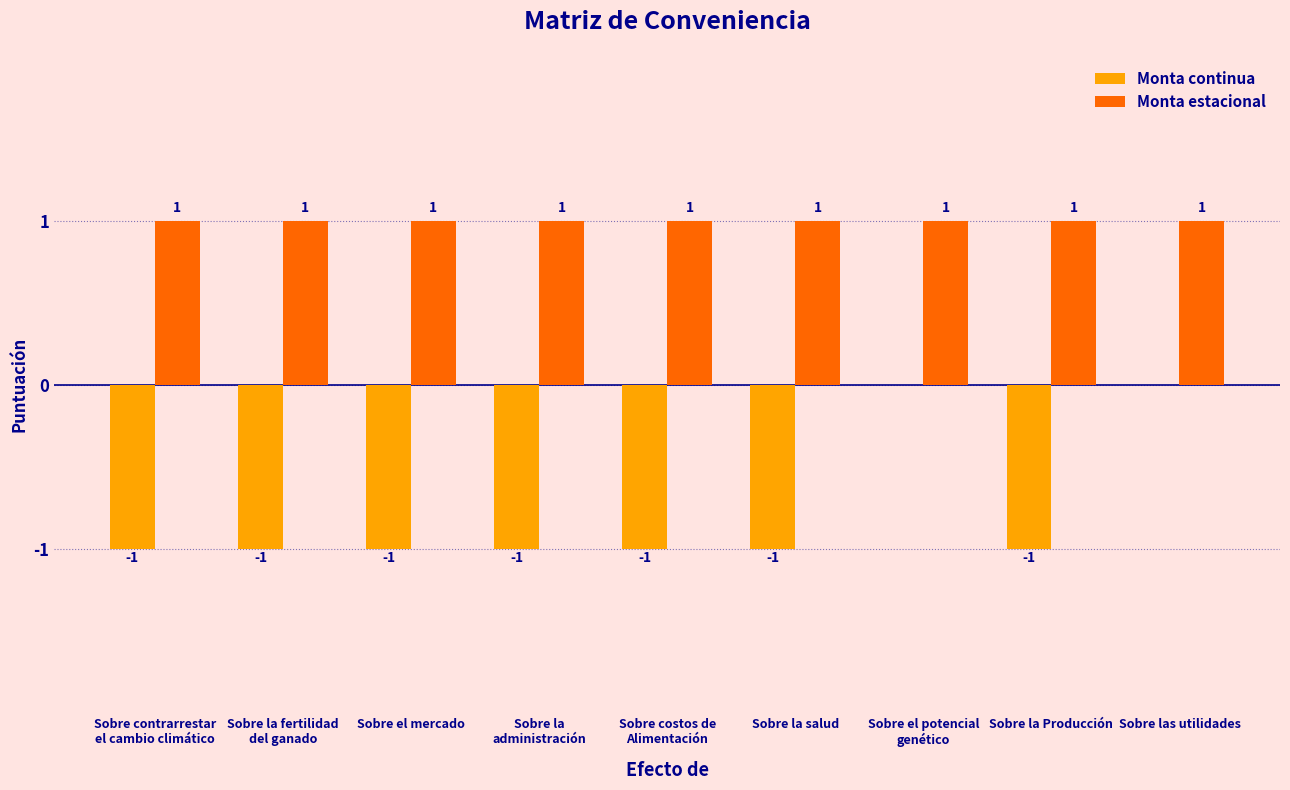

Is the value of Monta estacional at Sobre la fertilidad
del ganado greater than the value of Monta continua at Sobre contrarrestar
el cambio climático?

Yes